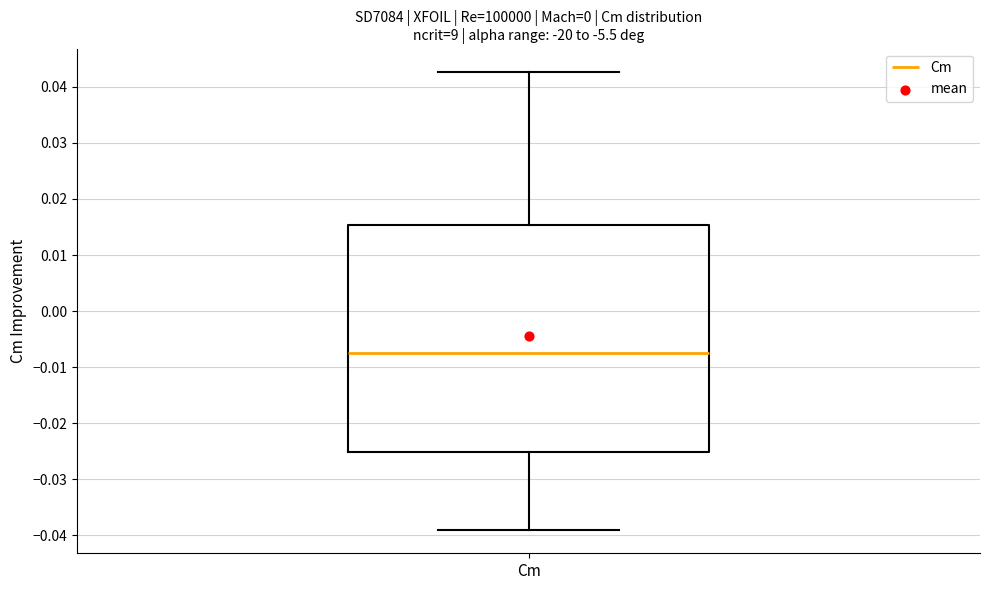

Transcribe this box plot: give where the median line is, the range the box spans, and where the two whiskers end, as read against the y-axis. The values are not printed on the chart, so give them approximately, as read against the axis.

median -0.008, box -0.025 to 0.015, whiskers -0.039 to 0.043